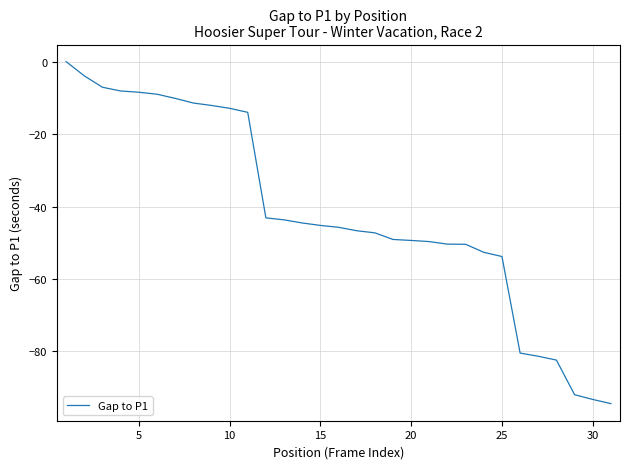

What is the smallest value displayed?

-94.4